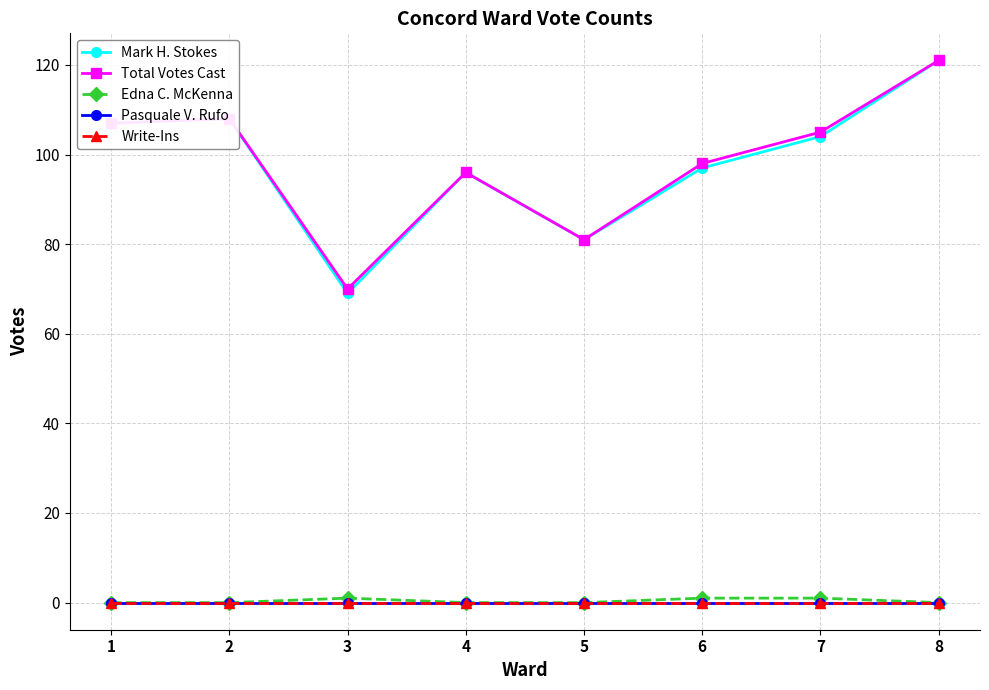

Is this an area chart (filled region under the line)?

No